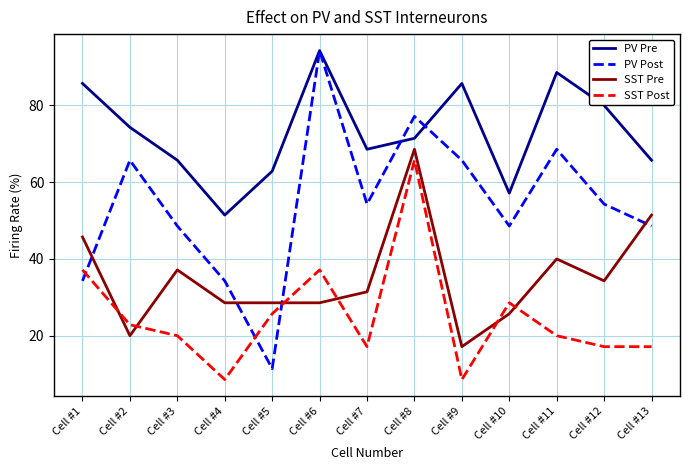

True or false: SST Pre has a value of 37.1 at Cell #3.

True